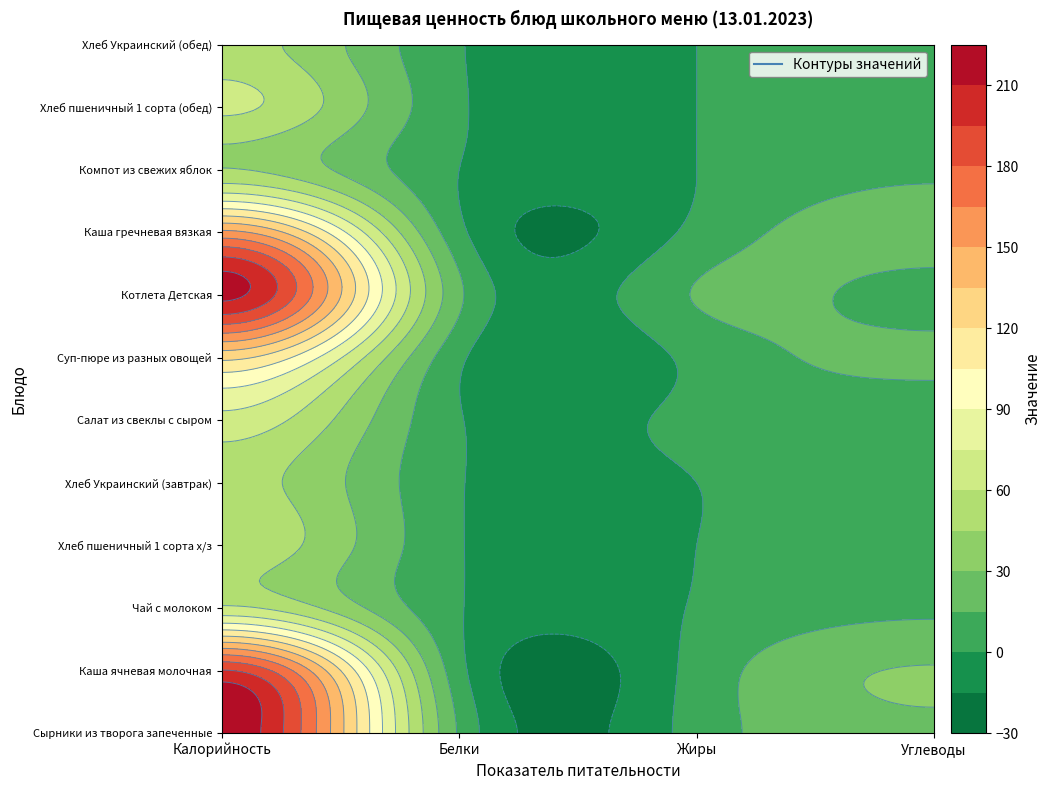

Between Калорийность and Белки, which is larger?

Калорийность